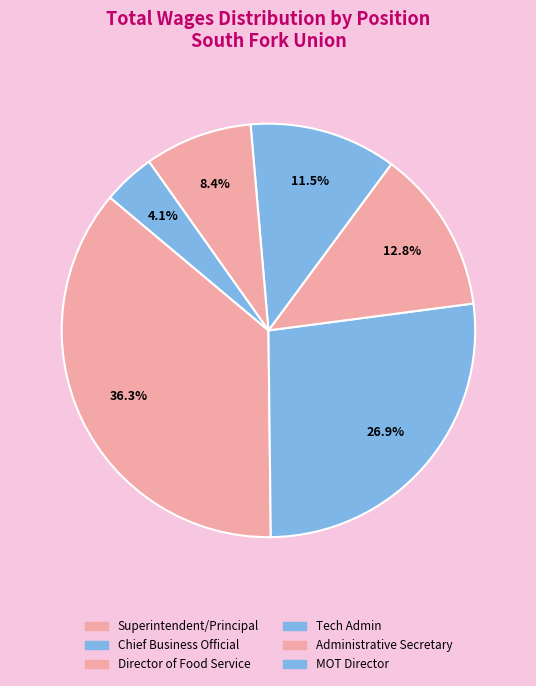

Rank the categories by value from lowest to highest.

MOT Director, Administrative Secretary, Tech Admin, Director of Food Service, Chief Business Official, Superintendent/Principal